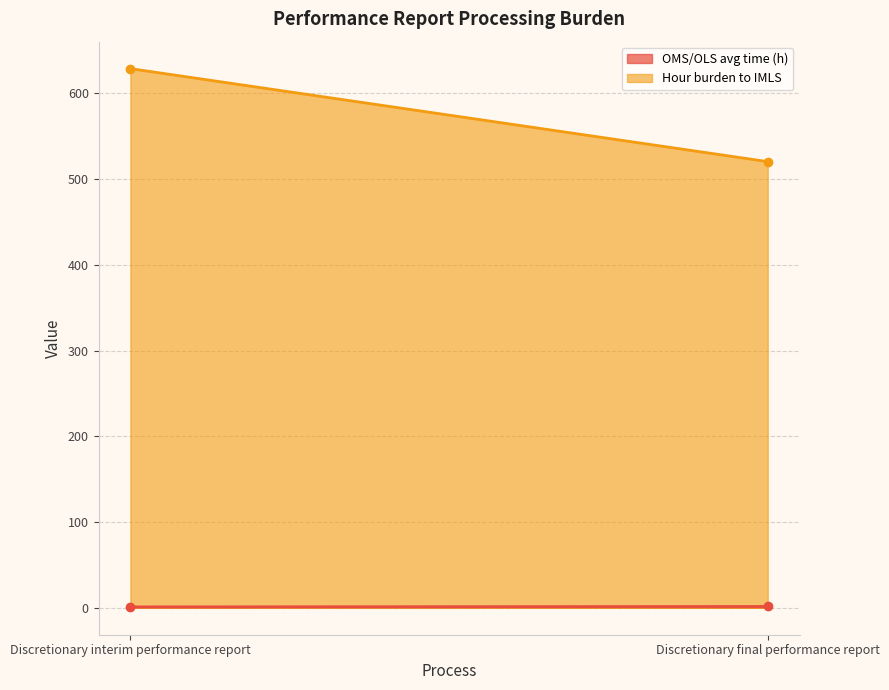

Between Discretionary interim performance report and Discretionary final performance report, which is larger?

Discretionary final performance report